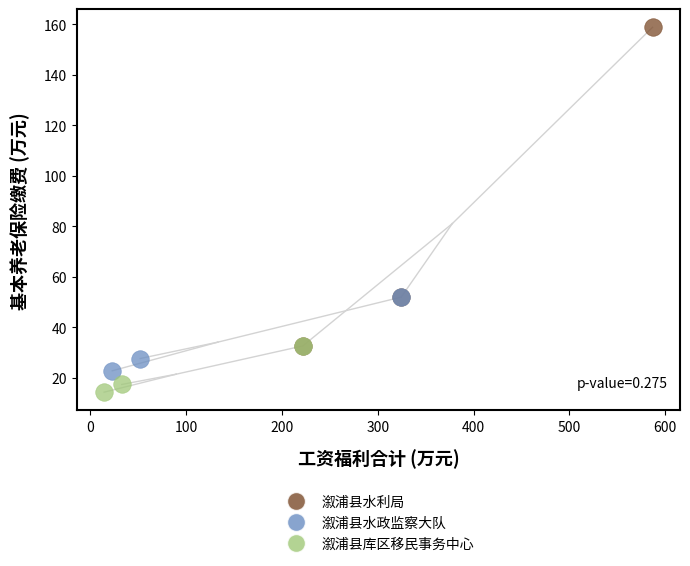

Which series reaches the maximum Y coordinate?

溆浦县水利局